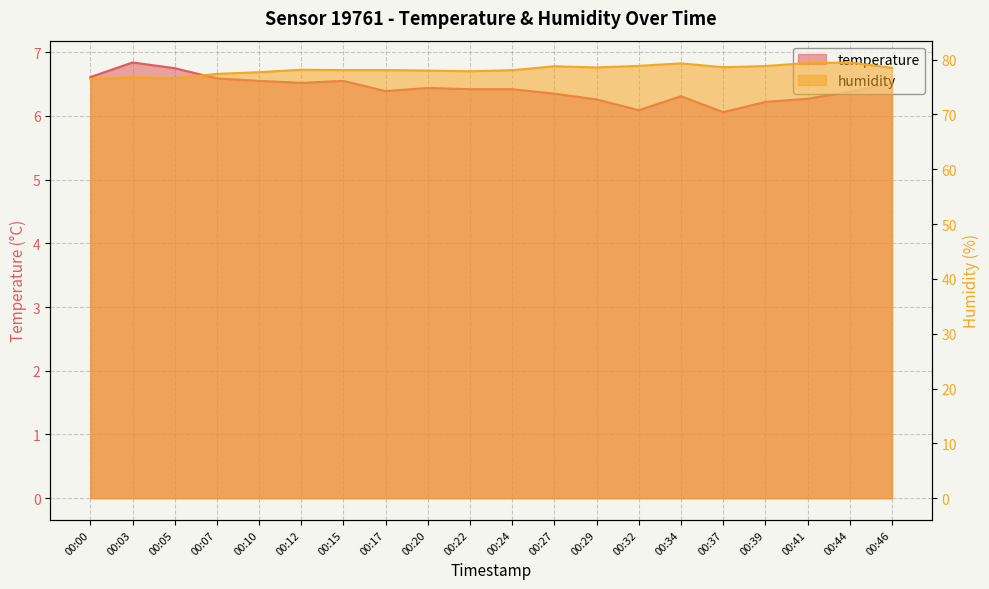

Where is humidity nearest to the value 77?

00:03